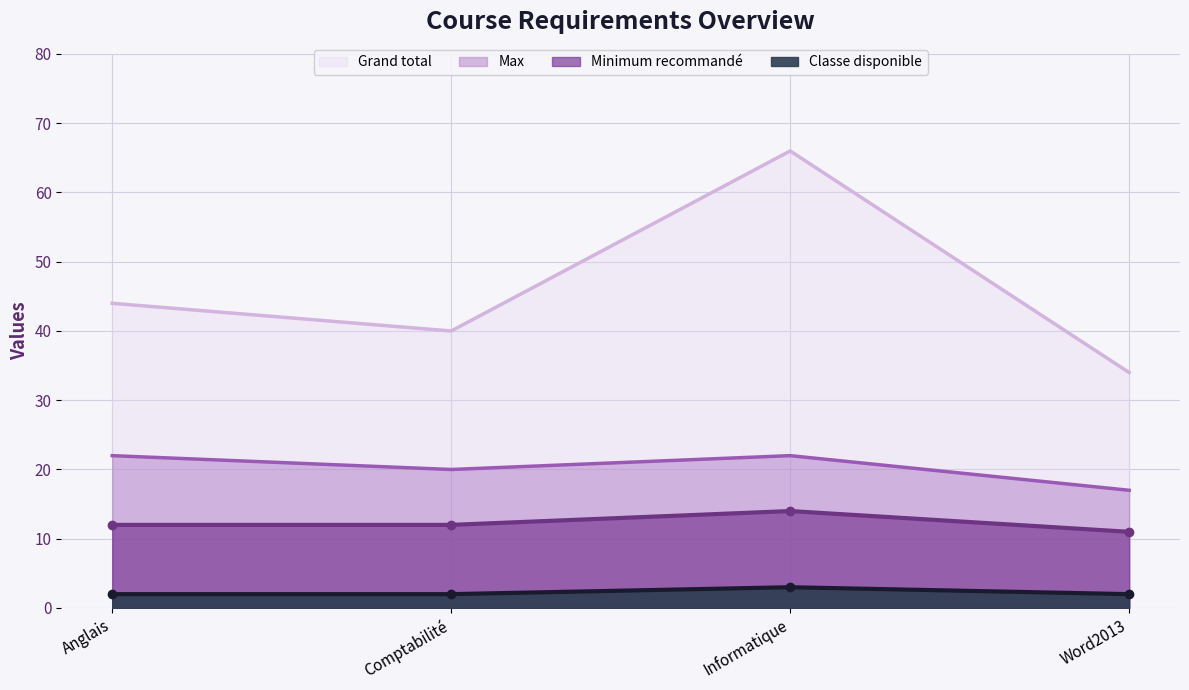

What are all the series names shown in the legend?

Grand total, Minimum recommandé, Max, Classe disponible